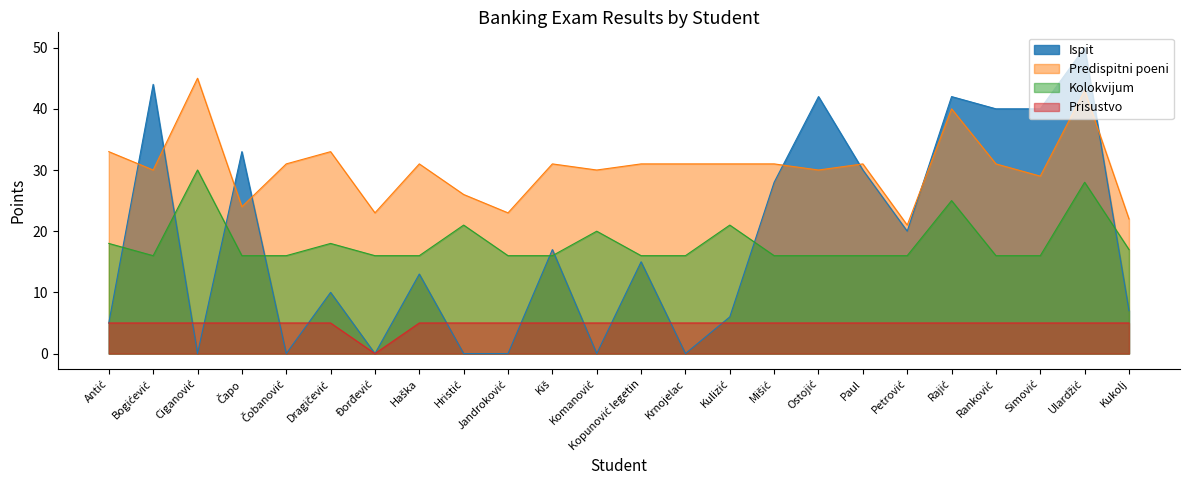

Which category has the lowest value across all series?

Ciganović